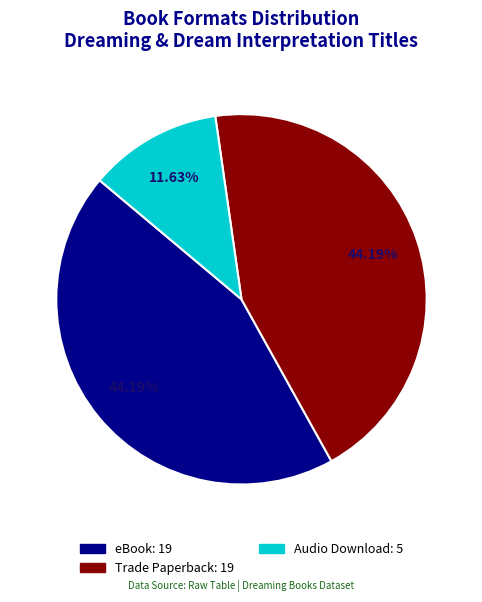

Is the sum of Audio Download and eBook greater than half?

Yes